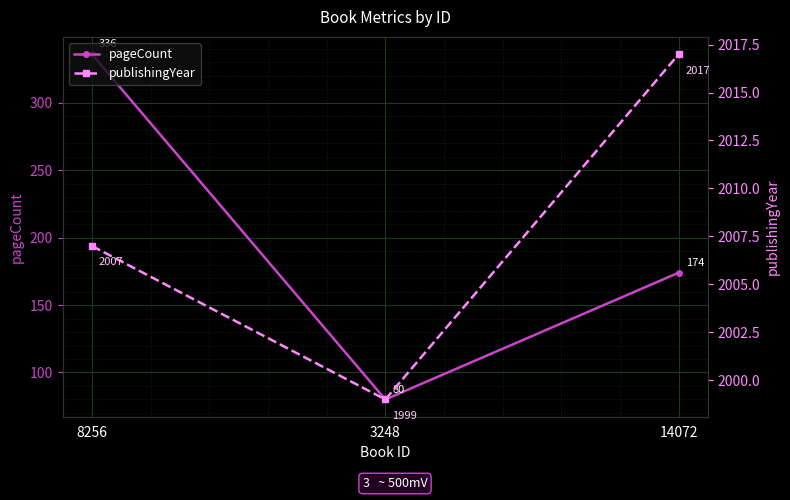

Reading left to right, transcribe all the data shown in this chart.

pageCount: 8256=336	3248=80	14072=174
publishingYear: 8256=2007	3248=1999	14072=2017